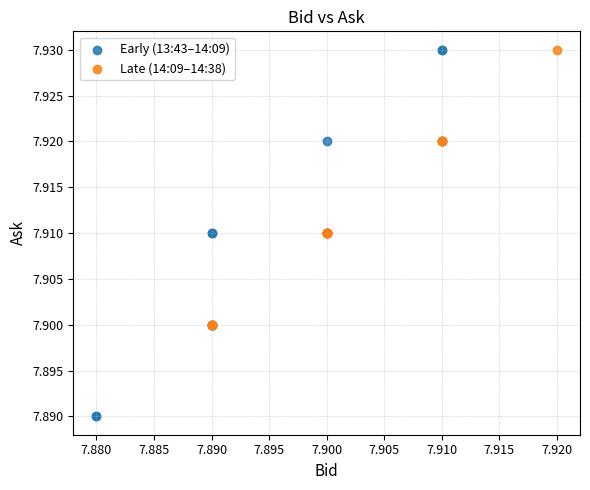

Which series contains the lowest Y value?

Early (13:43–14:09)